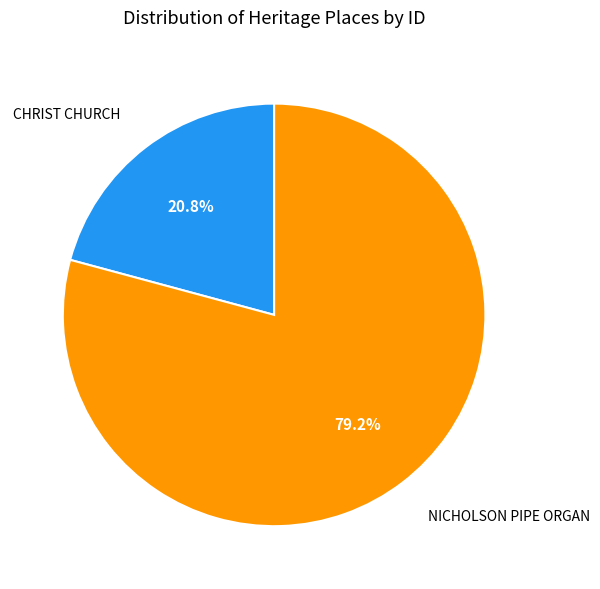

What is the ratio of the value at NICHOLSON PIPE ORGAN to the value at CHRIST CHURCH?

3.8